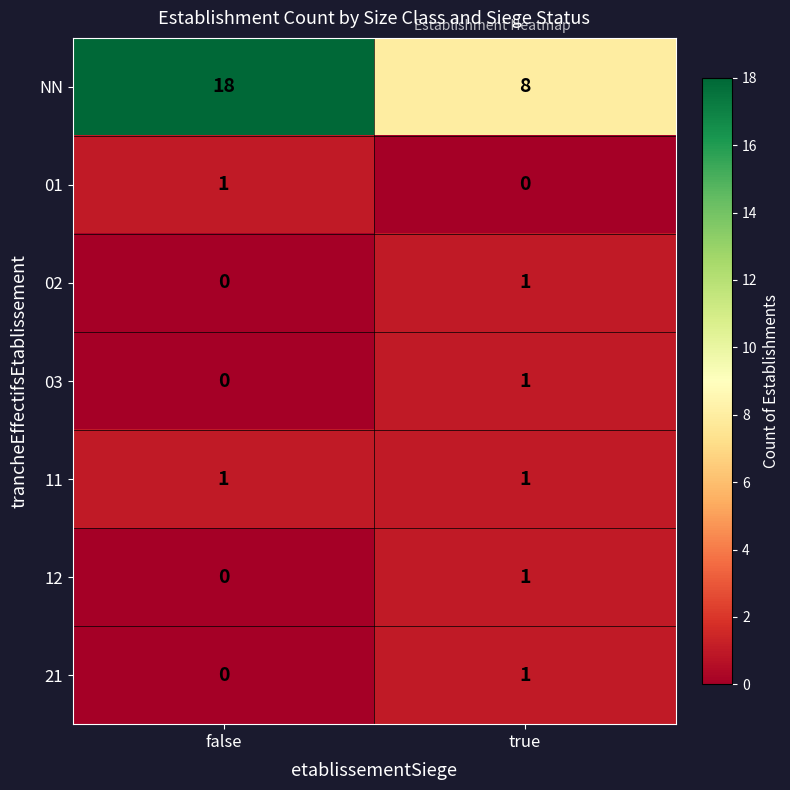

Reading left to right, transcribe all the data shown in this chart.

NN: 18	8
01: 1	0
02: 0	1
03: 0	1
11: 1	1
12: 0	1
21: 0	1